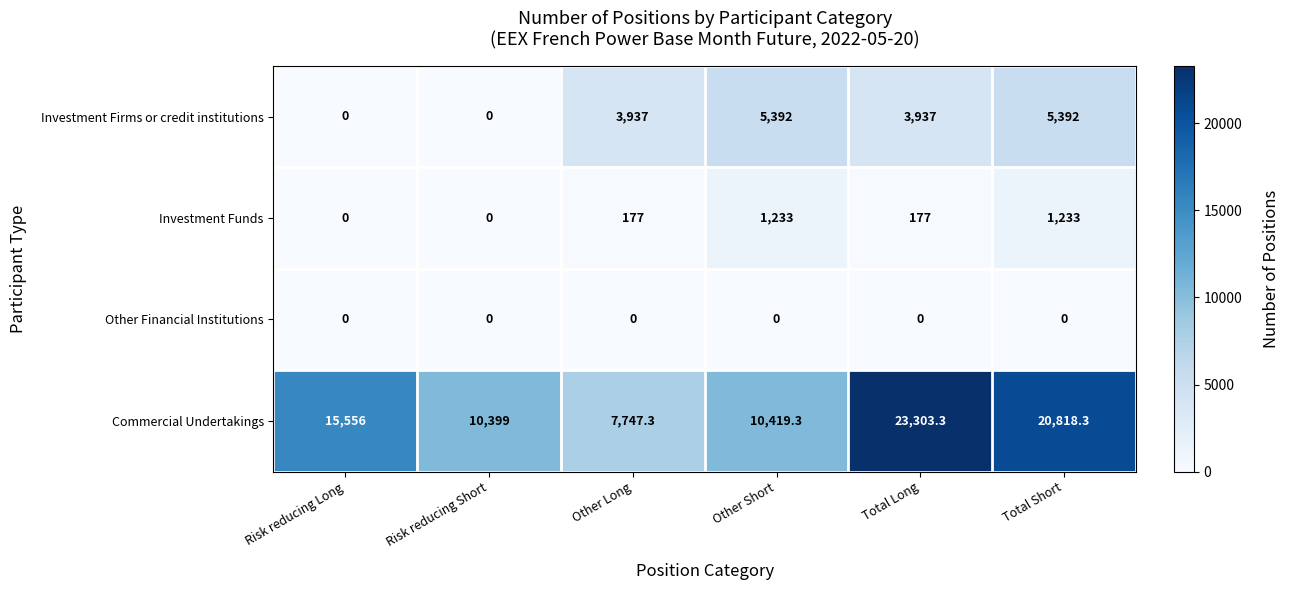

What is the difference between the highest and lowest values at Risk reducing Short?

10399.0